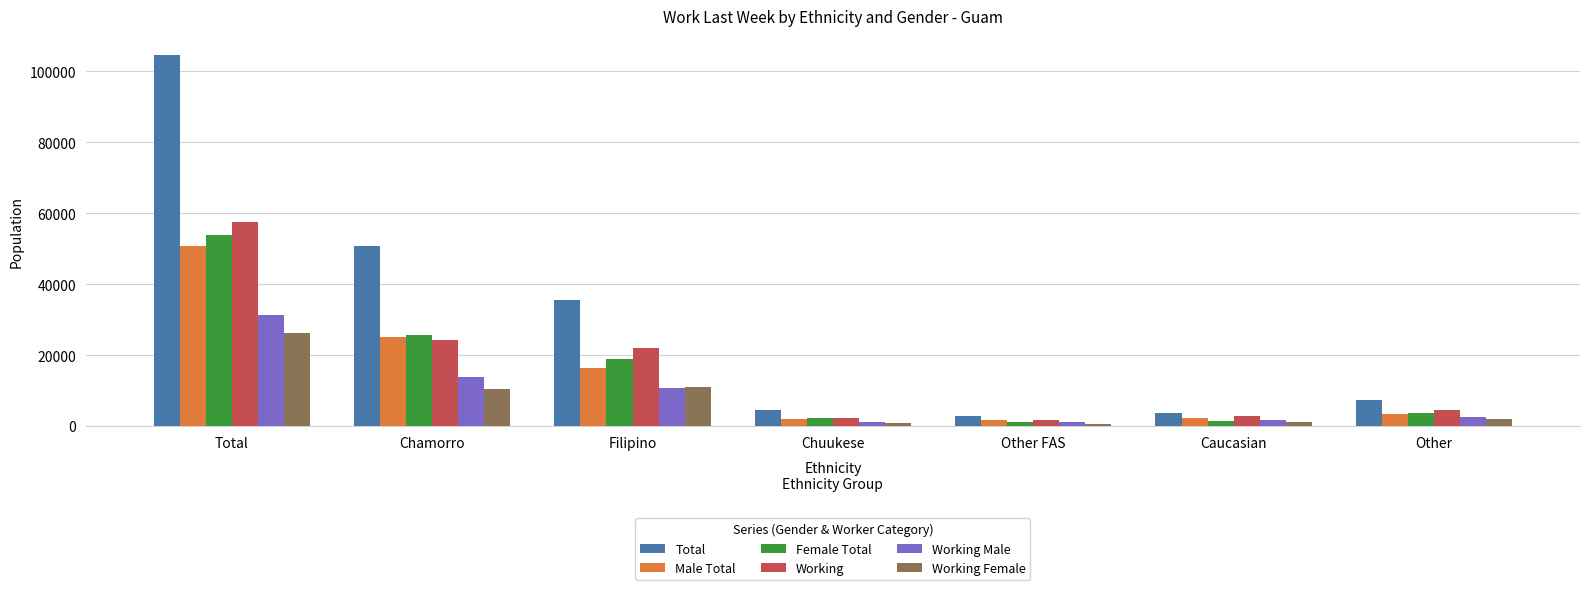

What is the label of the 7th bar from the left?

Other